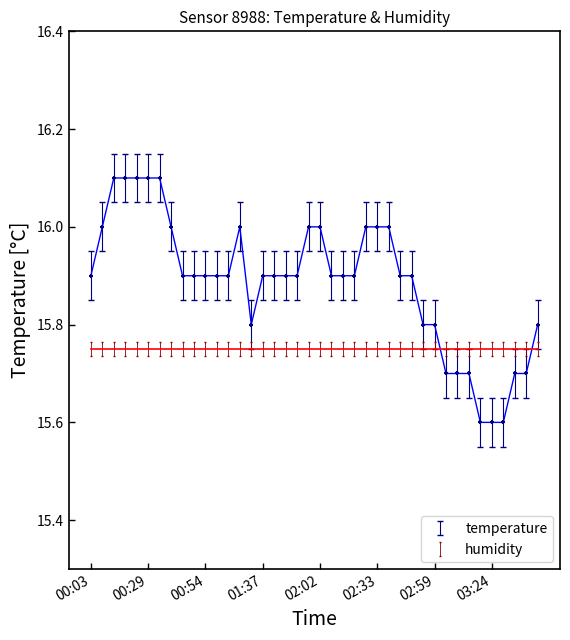

What is the difference between the maximum and minimum values?

0.5